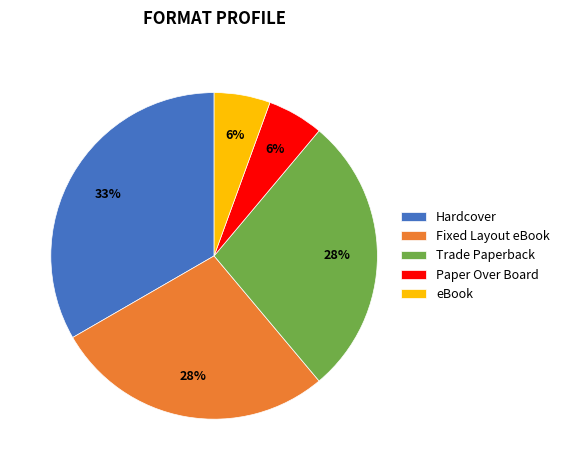

To the nearest percent, what portion does Hardcover represent?

33%